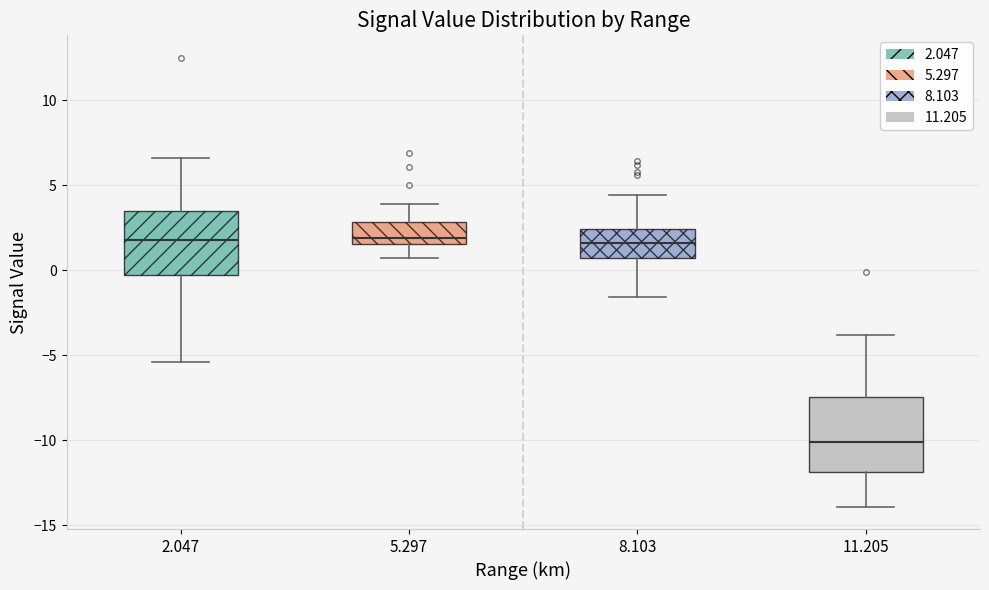

Reading left to right, transcribe this box plot: for each box, give where its median line is, the range the box spans, and where its two whiskers end, as read against the y-axis. The values are not printed on the chart, so give them approximately, as read against the axis.

2.047: median 2.0, box -0.5 to 3.5, whiskers -5.5 to 6.5
5.297: median 2.0, box 1.5 to 3.0, whiskers 0.5 to 4.0
8.103: median 1.5, box 0.5 to 2.5, whiskers -1.5 to 4.5
11.205: median -10.0, box -12.0 to -7.5, whiskers -14.0 to -4.0